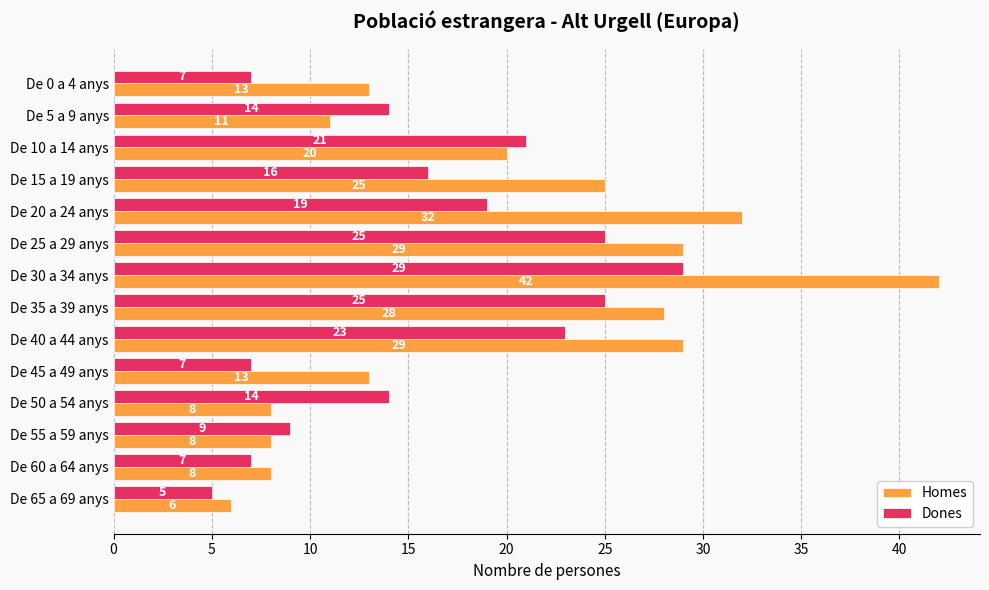

Rank the series at De 20 a 24 anys from lowest to highest value.

Dones, Homes